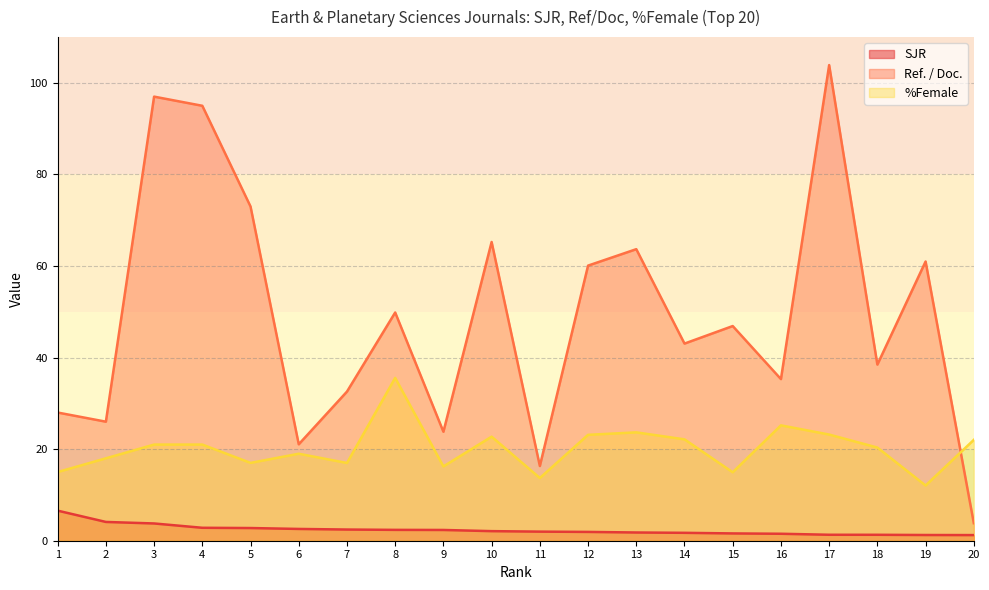

Reading left to right, extract all data points from this chart.

SJR: 1=6.6	2=4.1	3=3.8	4=2.8	5=2.8	6=2.6	7=2.4	8=2.4	9=2.3	10=2.1	11=2.0	12=1.9	13=1.8	14=1.7	15=1.6	16=1.5	17=1.3	18=1.3	19=1.2	20=1.2
Ref. / Doc.: 1=28.0	2=26.0	3=97.0	4=95.0	5=73.0	6=21.1	7=32.6	8=49.9	9=23.8	10=65.2	11=16.3	12=60.1	13=63.7	14=43.1	15=46.9	16=35.3	17=103.9	18=38.5	19=61.0	20=3.8
%Female: 1=15.0	2=18.0	3=21.0	4=21.0	5=17.0	6=19.0	7=17.0	8=35.6	9=16.2	10=22.7	11=13.7	12=23.1	13=23.7	14=22.1	15=14.9	16=25.2	17=23.2	18=20.4	19=12.1	20=22.0